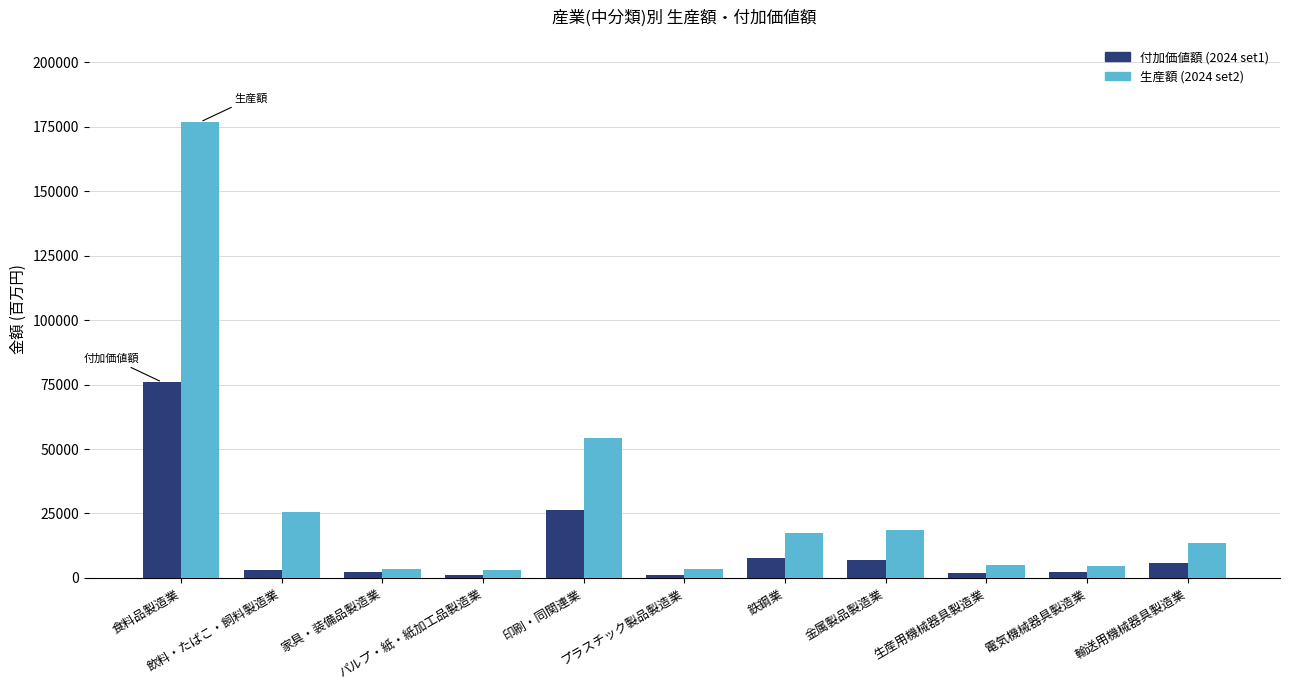

How many values in the 付加価値額 (2024 set1) series are below 3190?

5